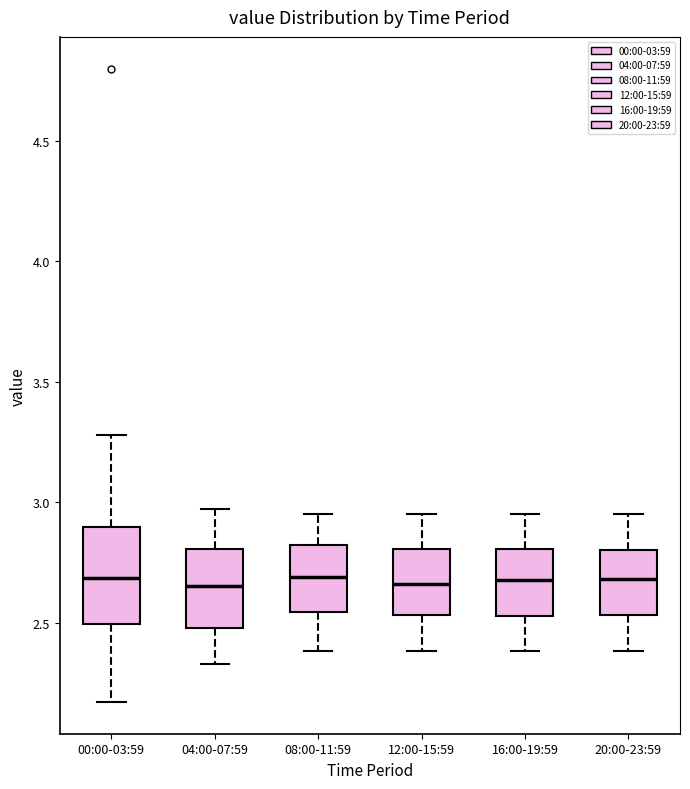

Reading left to right, transcribe this box plot: for each box, give where its median line is, the range the box spans, and where its two whiskers end, as read against the y-axis. The values are not printed on the chart, so give them approximately, as read against the axis.

00:00-03:59: median 2.70, box 2.50 to 2.90, whiskers 2.15 to 3.30
04:00-07:59: median 2.65, box 2.50 to 2.80, whiskers 2.35 to 2.95
08:00-11:59: median 2.70, box 2.55 to 2.80, whiskers 2.40 to 2.95
12:00-15:59: median 2.65, box 2.55 to 2.80, whiskers 2.40 to 2.95
16:00-19:59: median 2.70, box 2.55 to 2.80, whiskers 2.40 to 2.95
20:00-23:59: median 2.70, box 2.55 to 2.80, whiskers 2.40 to 2.95